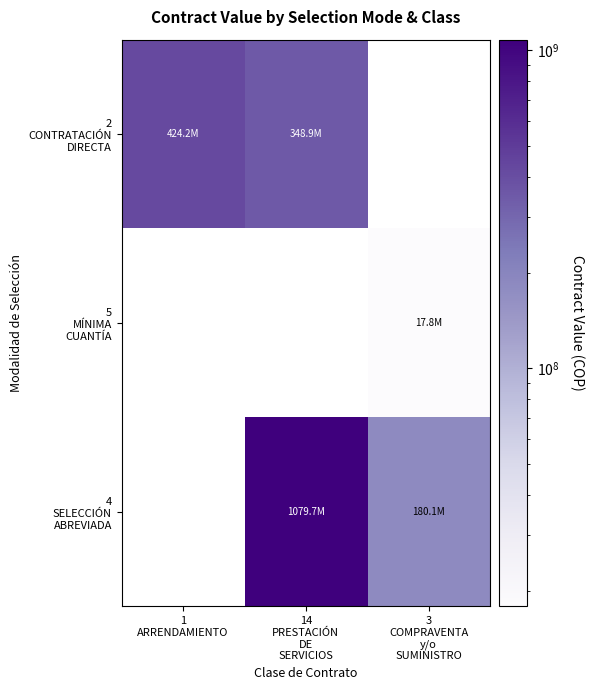

True or false: 2 CONTRATACIÓN DIRECTA has a value of 424193447.0 at 1 ARRENDAMIENTO.

True